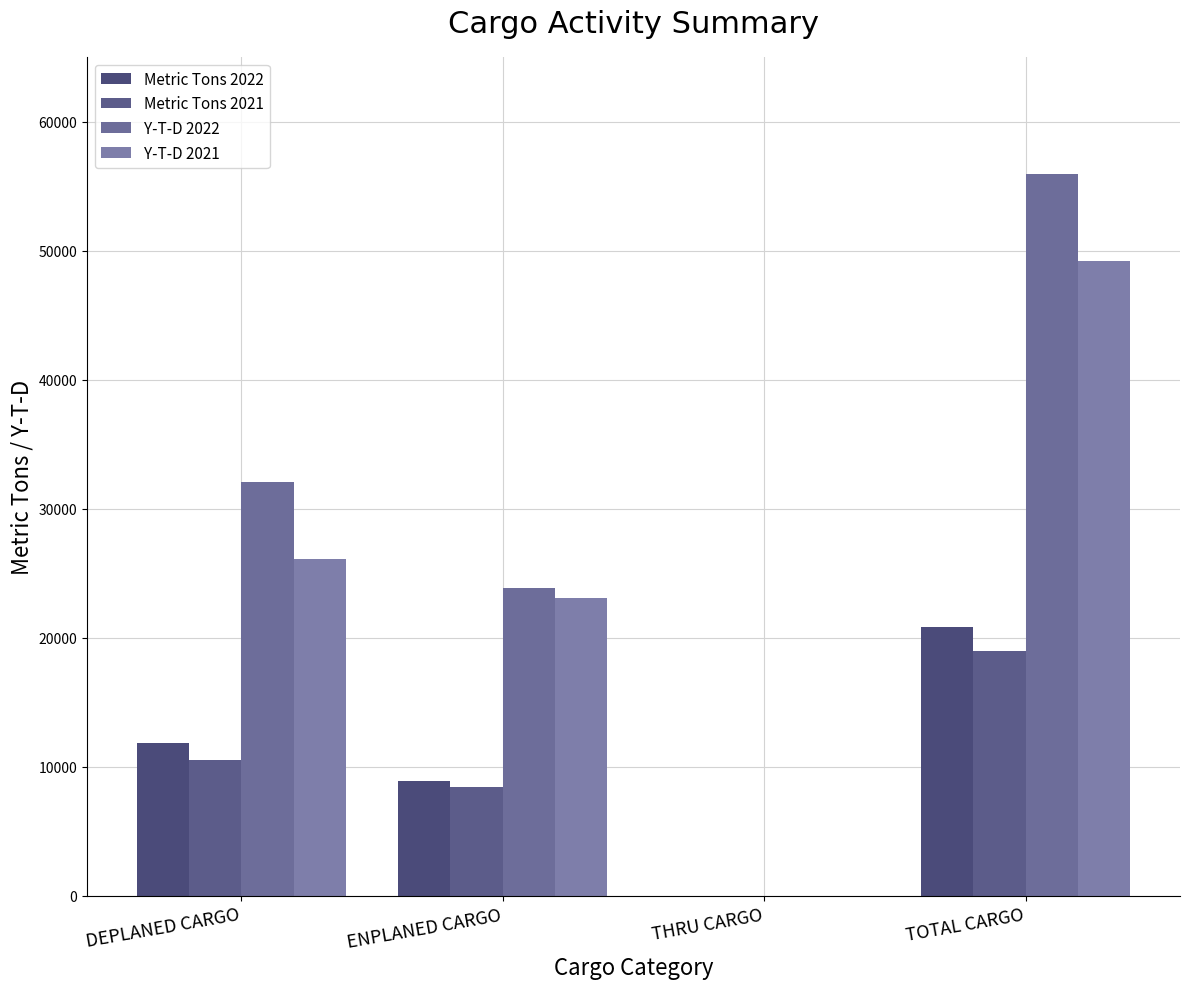

How many values in the Metric Tons 2022 series exceed 11864?

2